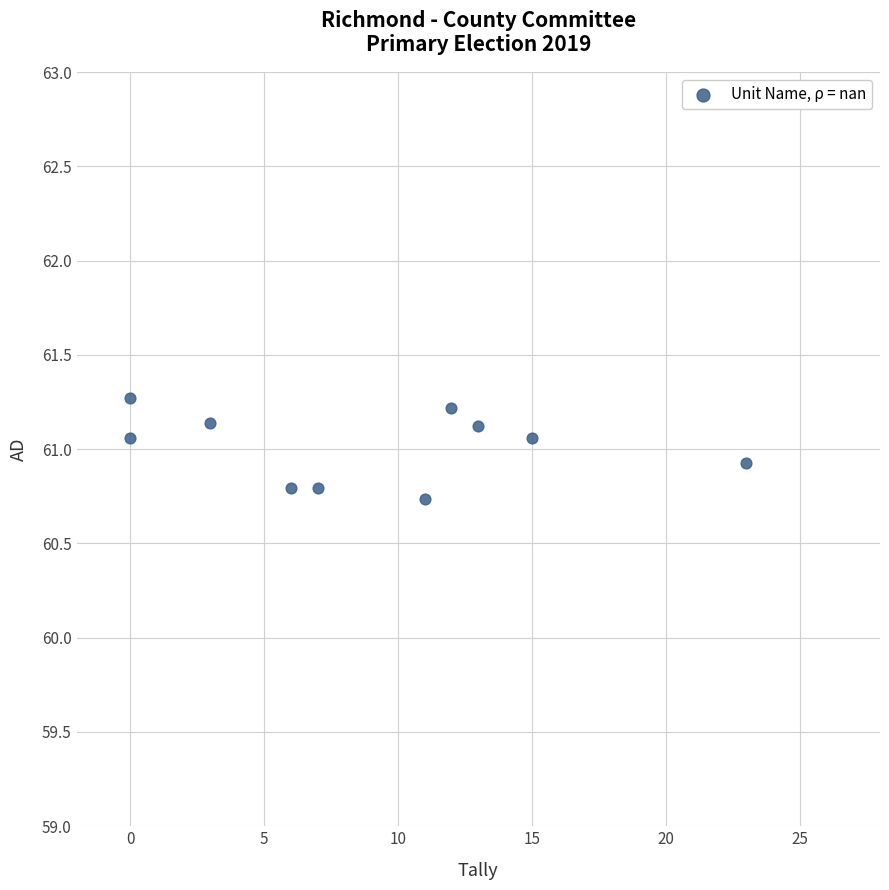

What is the average Y value?

61.0